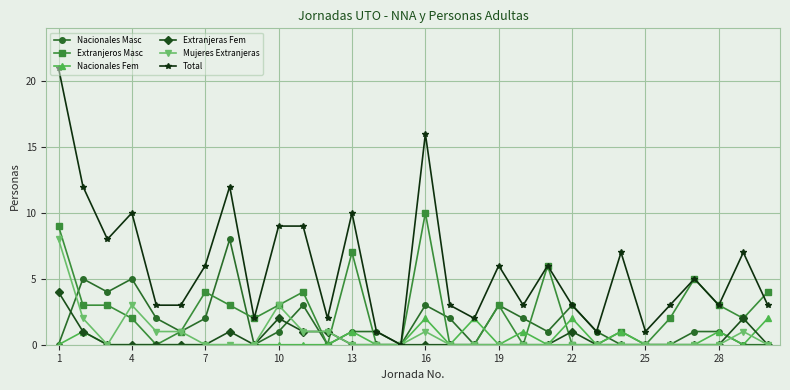

True or false: Nacionales Masc has more than 1 interior local peaks.

True